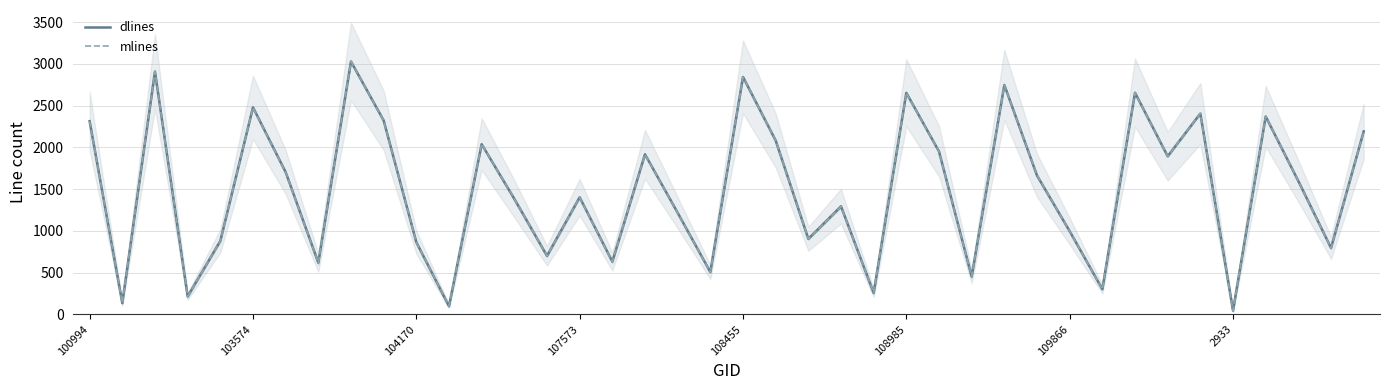

How many interior local valleys does the dlines series have?

14